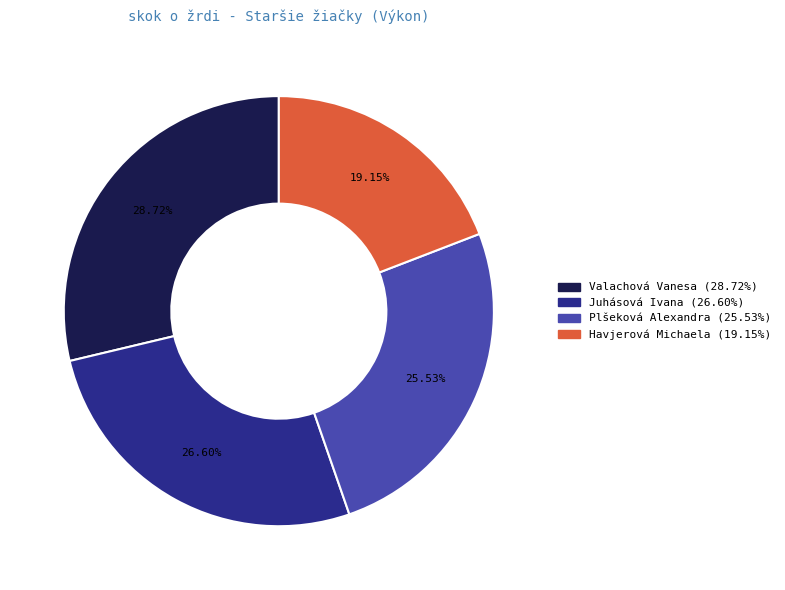

What is the largest slice in the pie chart?

Valachová Vanesa